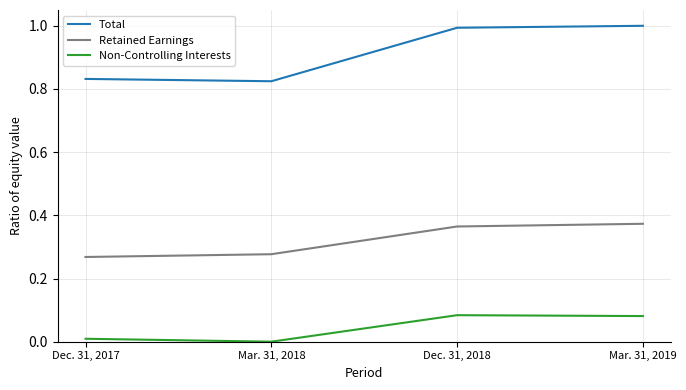

How many distinct data groups are displayed?

3